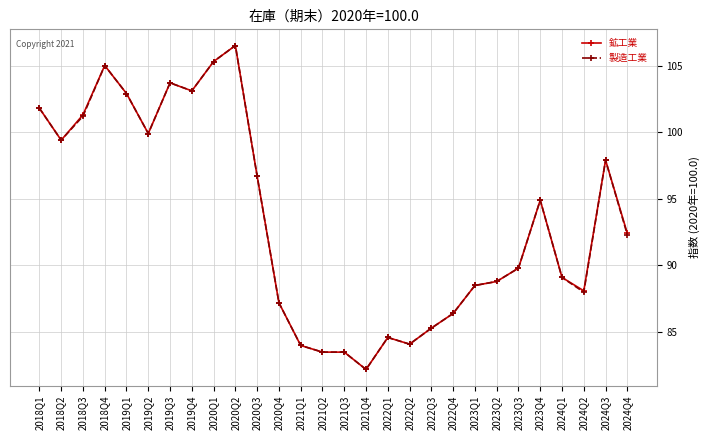

What position from the left is 2024Q3?

27